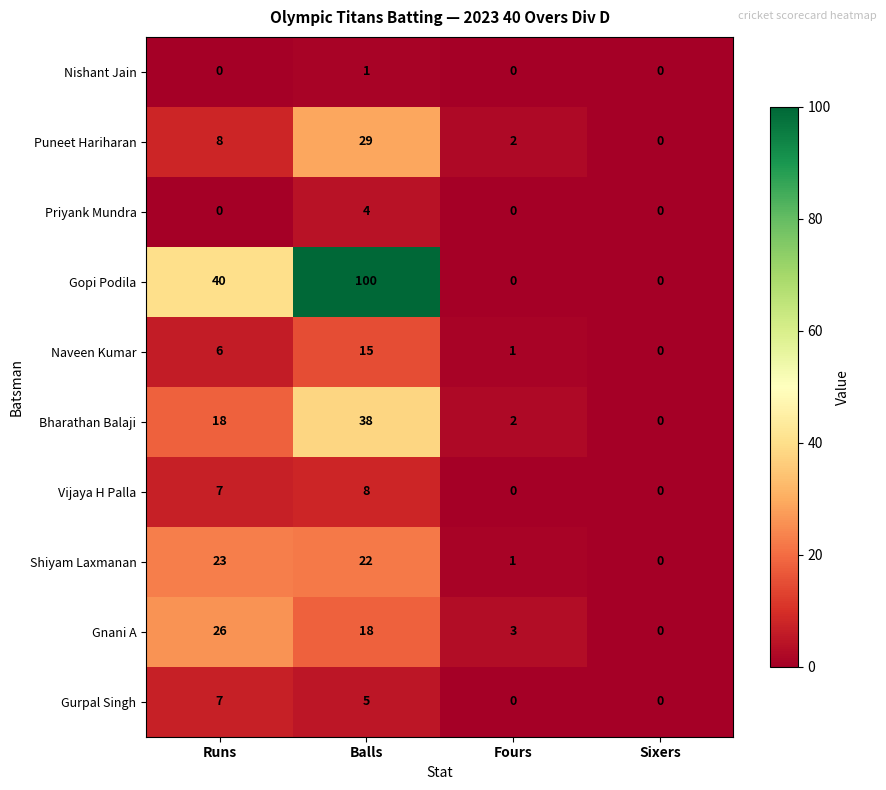

Which series has the widest spread of values?

Gopi Podila